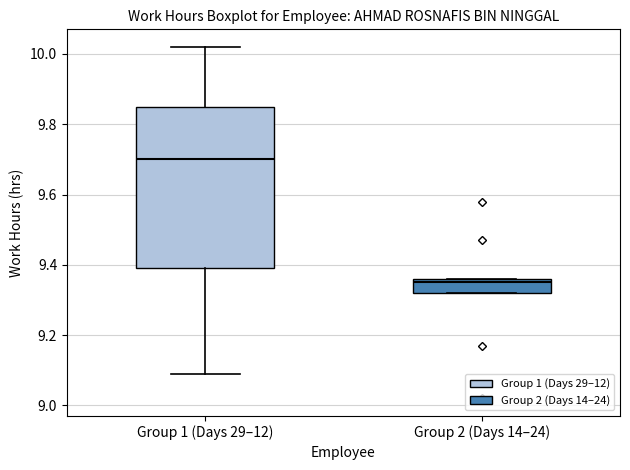

Reading left to right, read every box against the y-axis: the position of its median line, the range the box covers, and the ends of its whiskers. The values are not printed on the chart, so give them approximately, as read against the axis.

Group 1 (Days 29–12): median 9.70, box 9.40 to 9.86, whiskers 9.10 to 10.02
Group 2 (Days 14–24): median 9.36 (just below the box's upper edge), box 9.32 to 9.36, whiskers 9.32 to 9.36